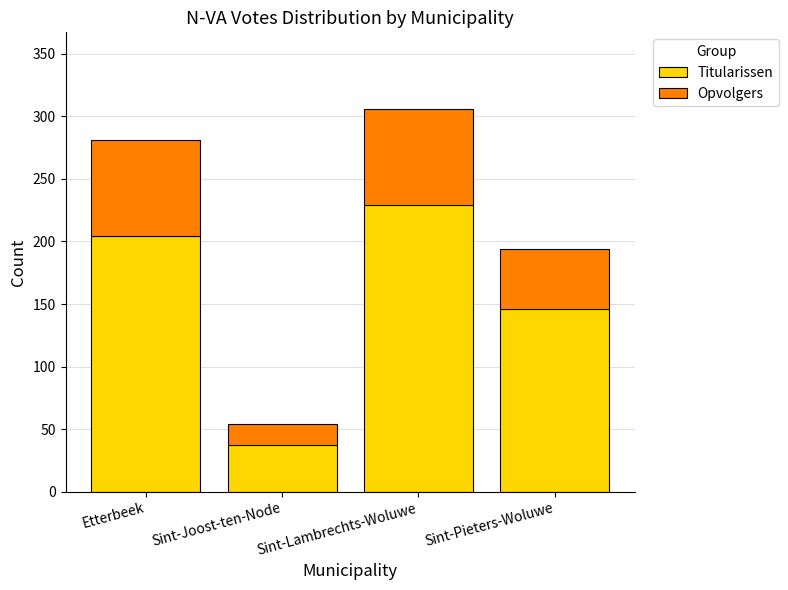

Which category has the lowest value in the Titularissen series?

Sint-Joost-ten-Node